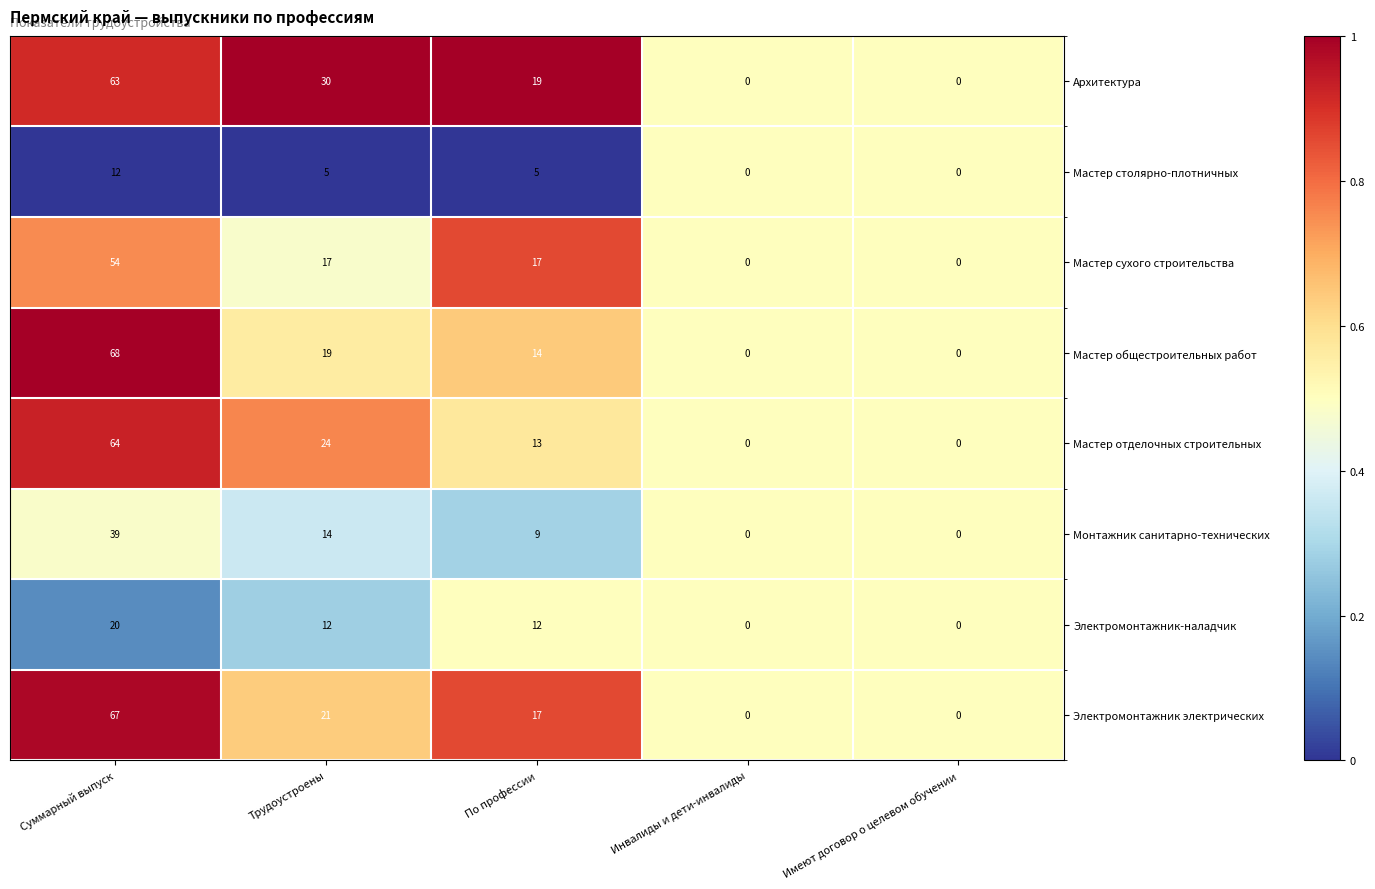

Which series has the largest total across all categories?

Архитектура